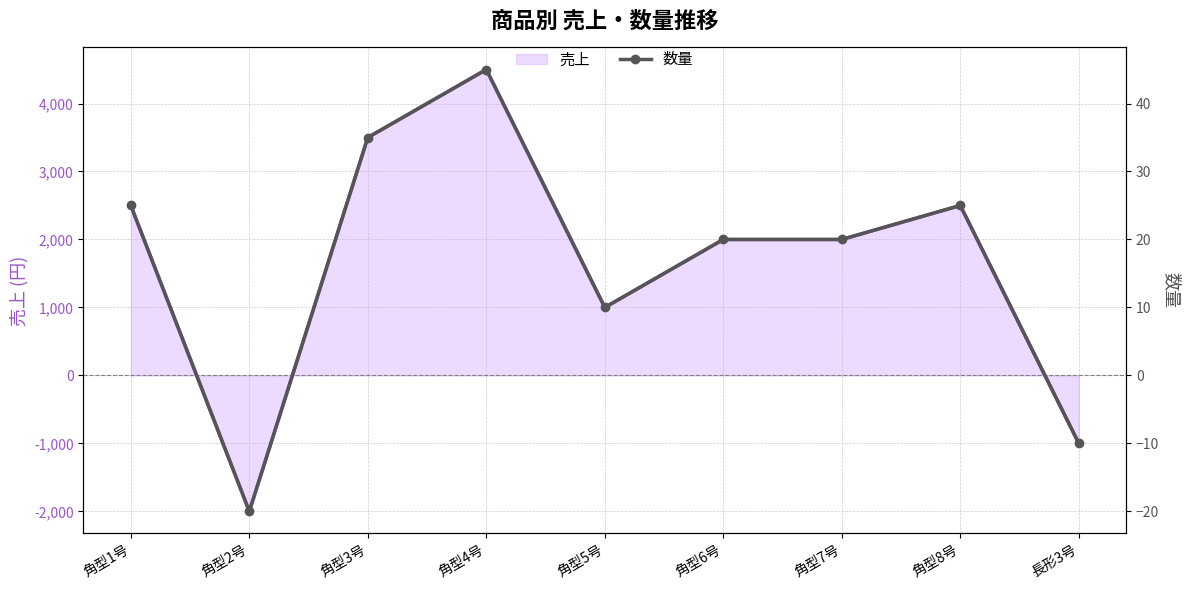

Reading left to right, what are all the values shown in this chart?

売上: 2500	-2000	3500	4500	1000	2000	2000	2500	-1000
数量: 25	-20	35	45	10	20	20	25	-10